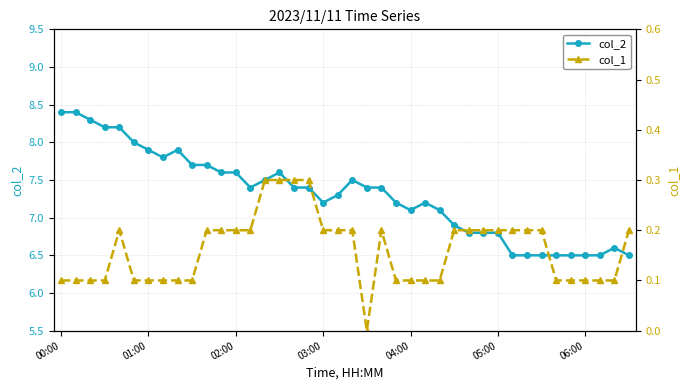

What is the lowest value of the col_2 series?

6.5